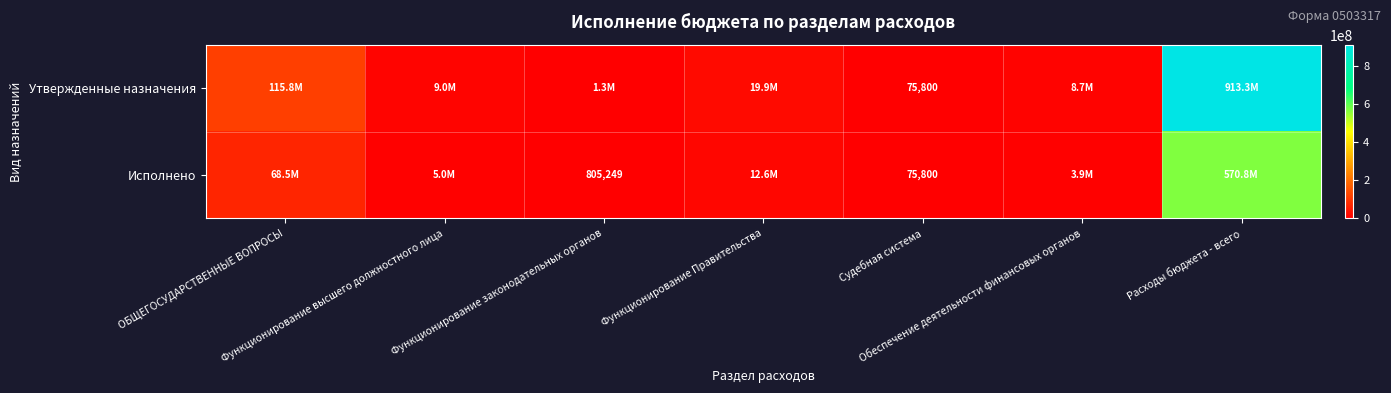

True or false: Исполнено has a value of 570770287.7 at Расходы бюджета - всего.

True